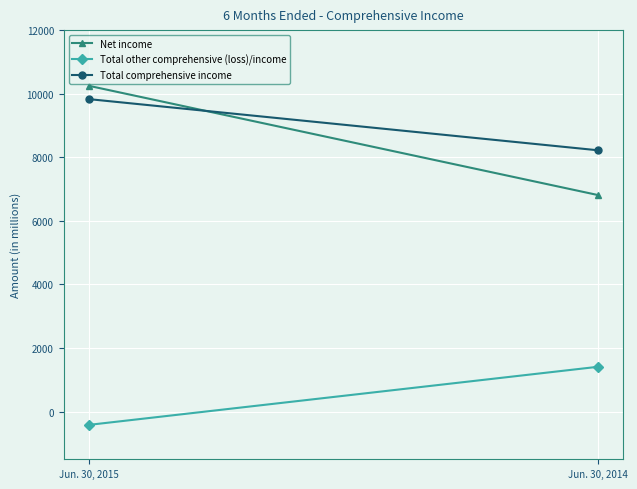

Reading right to left, extract all data points from this chart.

Net income: Jun. 30, 2014=6814	Jun. 30, 2015=10246
Total other comprehensive (loss)/income: Jun. 30, 2014=1407	Jun. 30, 2015=-418
Total comprehensive income: Jun. 30, 2014=8221	Jun. 30, 2015=9828